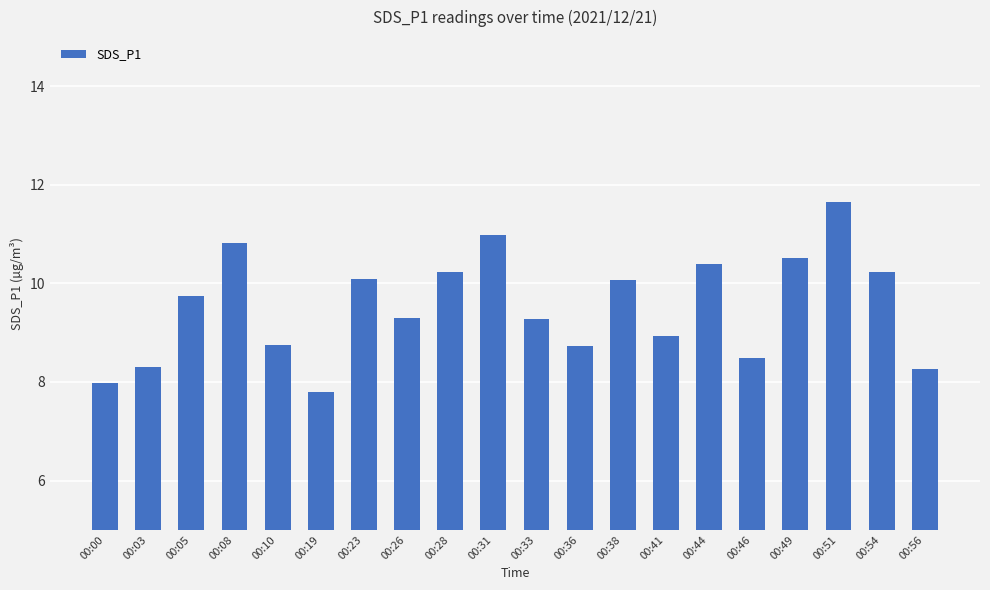

What is the value of the 1st bar from the left?

8.0